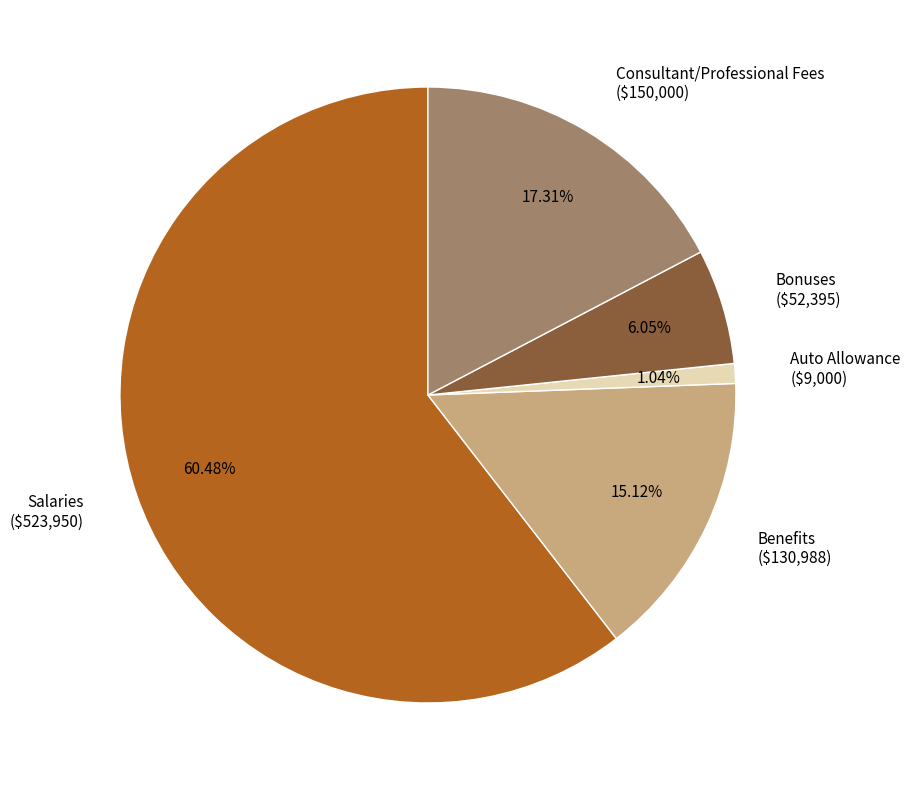

The Salaries slice represents 60% of the pie. True or false?

True